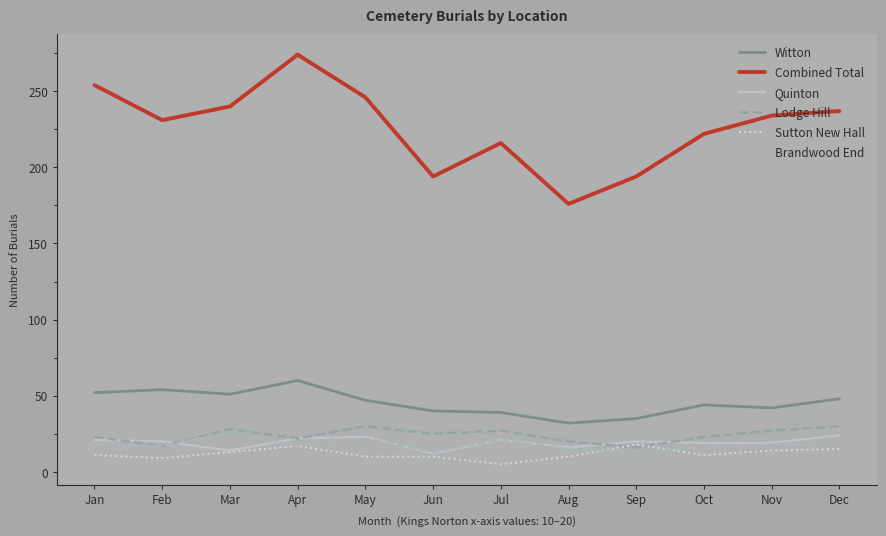

Which series changed the most between Jan and Aug?

Combined Total